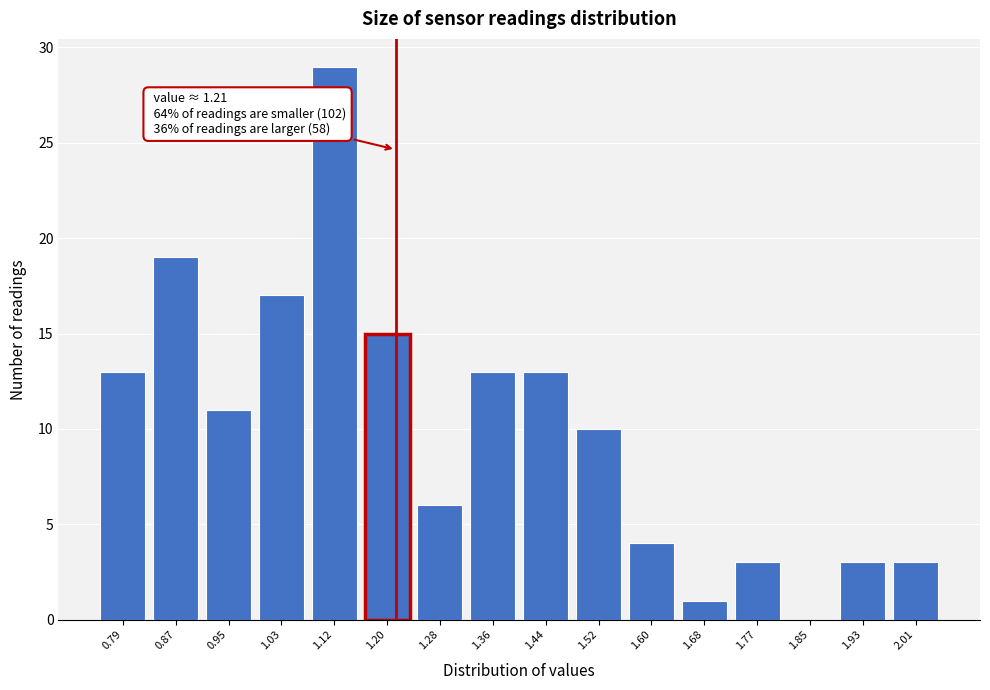

Which range on the x-axis has the tallest bar?

1.08 to 1.16